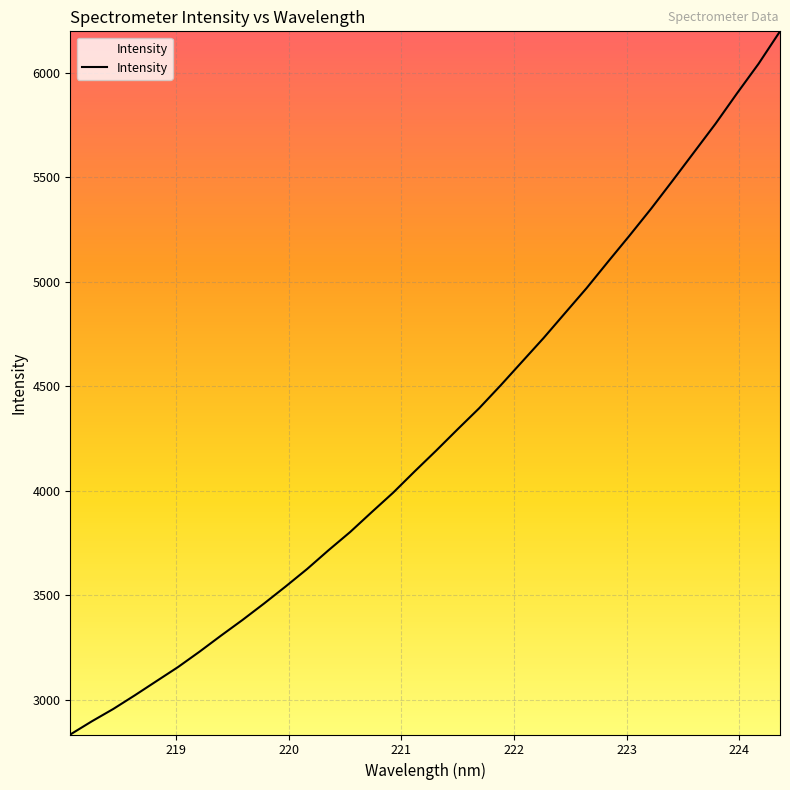

What is the minimum value shown in the chart?

2835.2